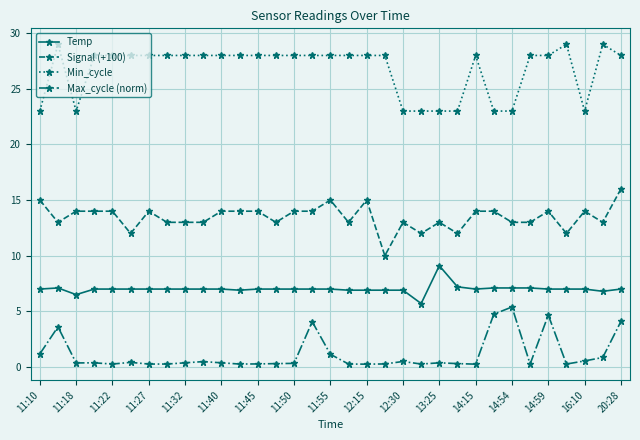

List the series in order of their peak value, lowest first.

Max_cycle (norm), Temp, Signal (+100), Min_cycle